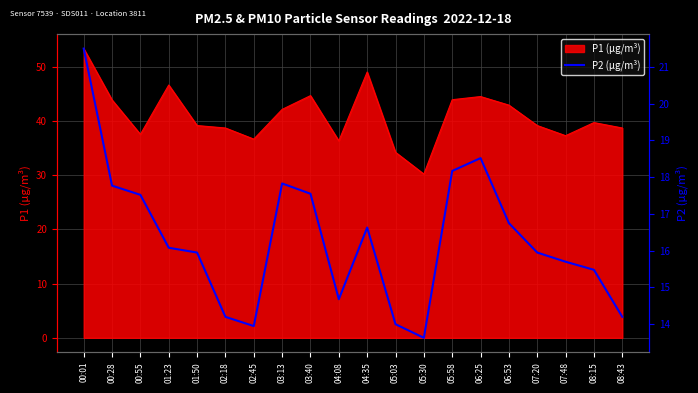

Is it true that the value at 06:53 is 16.8?

True